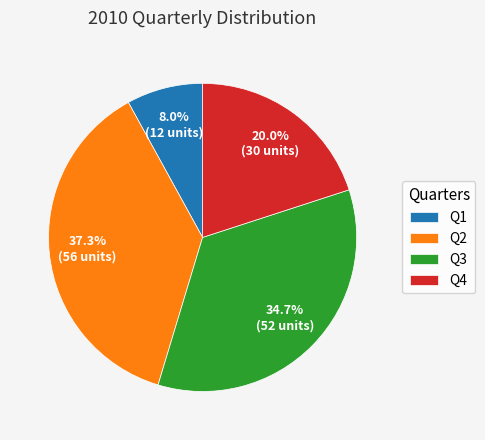

Rank the categories by value from highest to lowest.

Q2, Q3, Q4, Q1